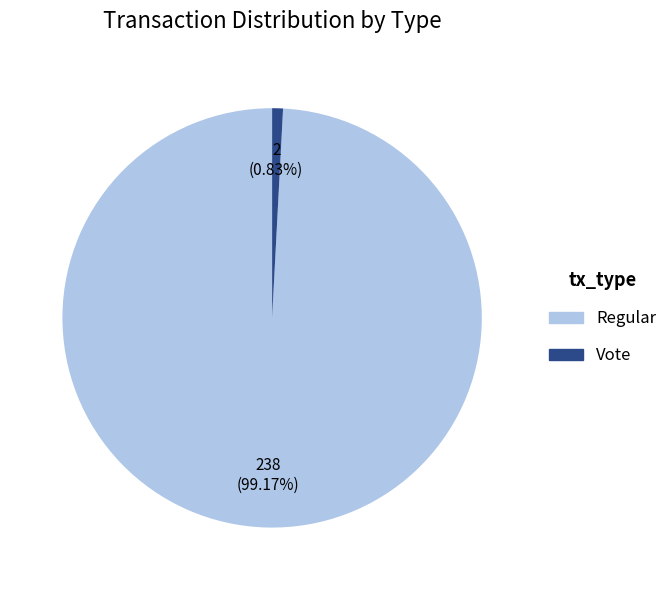

What is the majority slice?

Regular